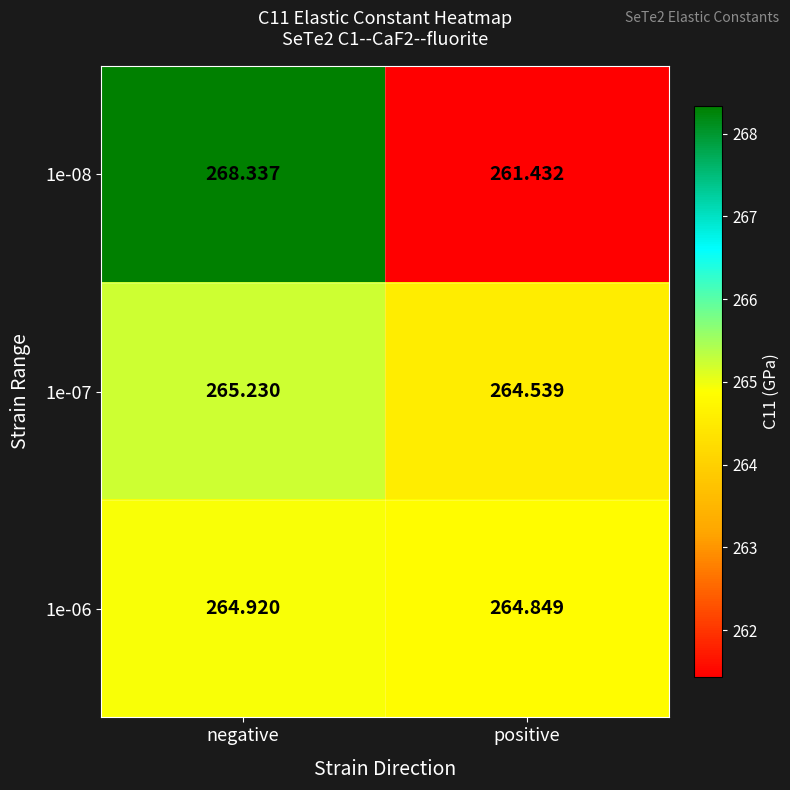

At which category is the sum across all series the highest?

negative